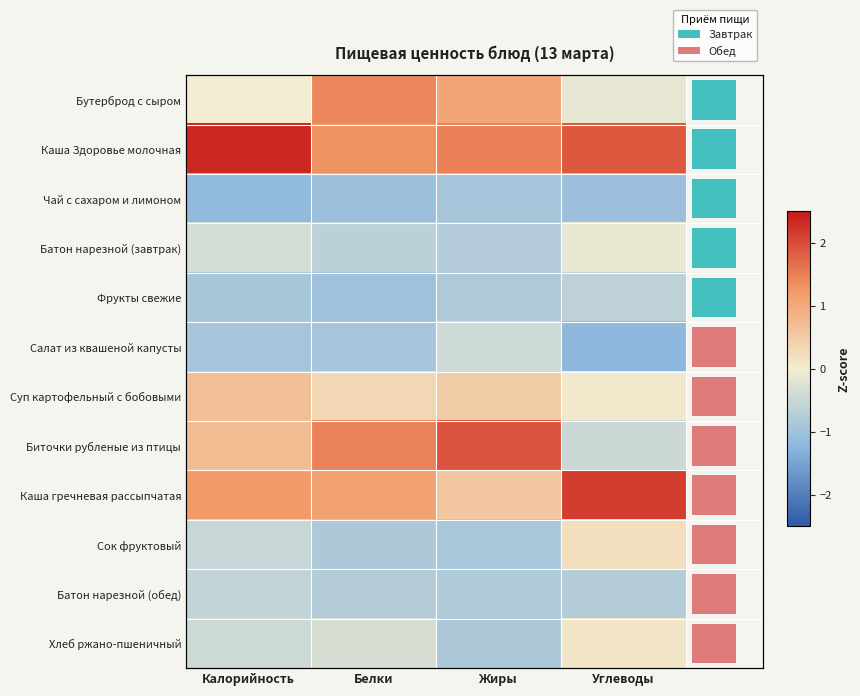

Between Белки and Жиры, which is larger?

Белки